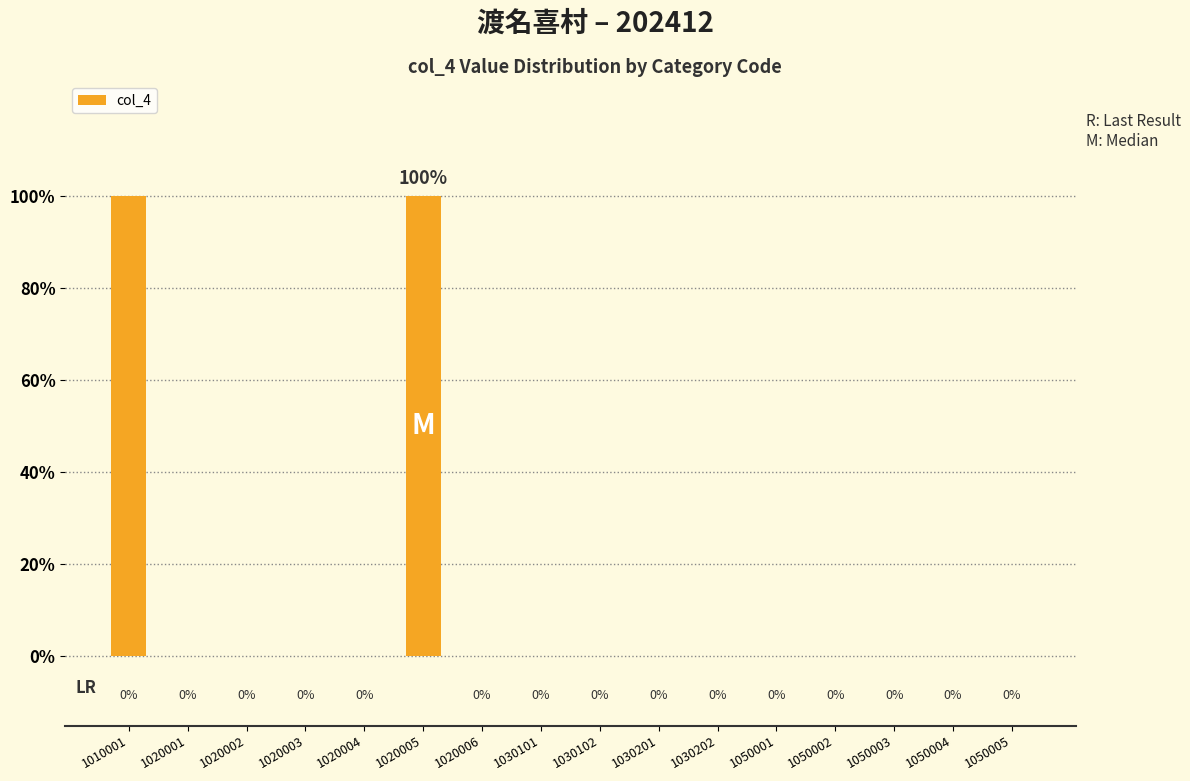

List the labels in order of value, largest first.

1010001, 1020005, 1020001, 1020002, 1020003, 1020004, 1020006, 1030101, 1030102, 1030201, 1030202, 1050001, 1050002, 1050003, 1050004, 1050005